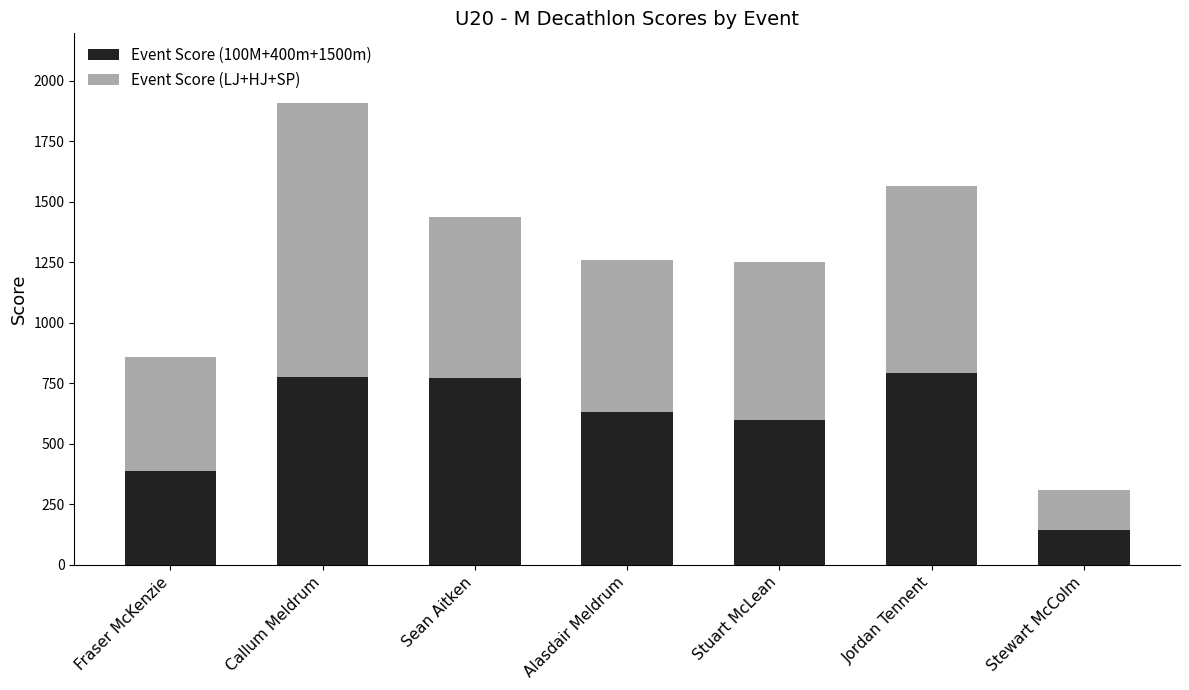

How many bars are there in total?

7